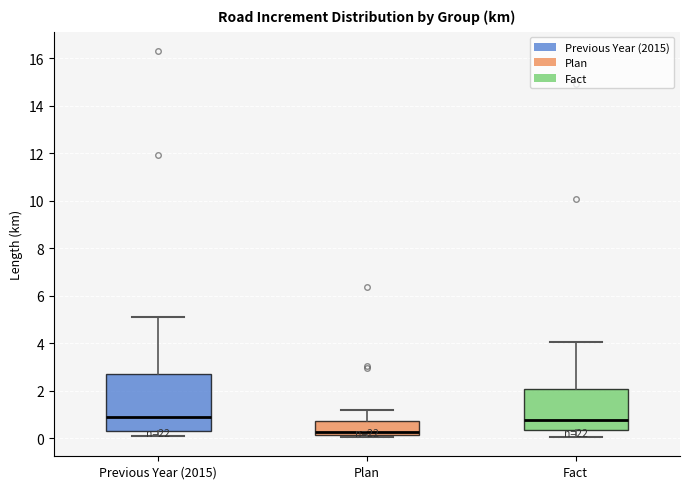

Which box is the tallest, from its lower edge to its upper edge?

Previous Year (2015)